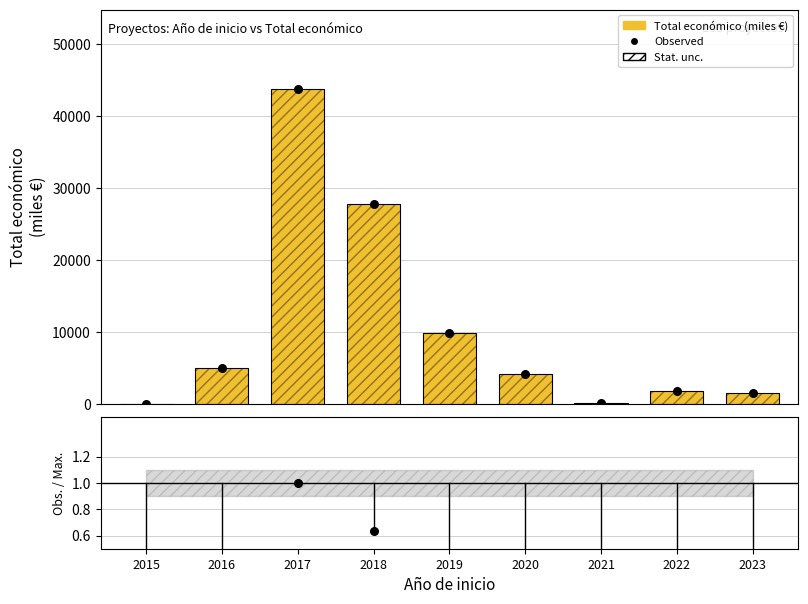

At which category is the sum across all series the highest?

2017